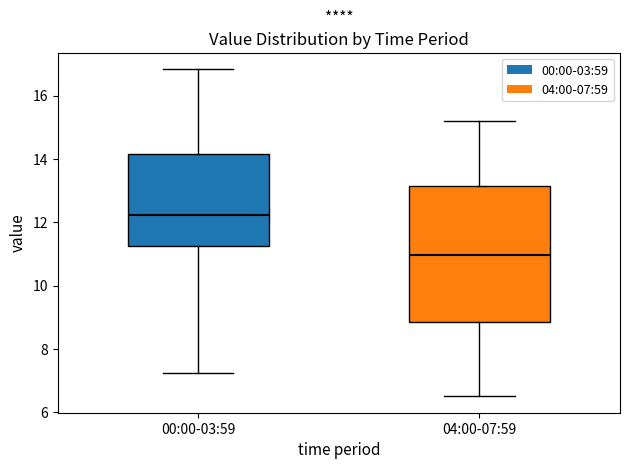

Which box has the highest median line?

00:00-03:59